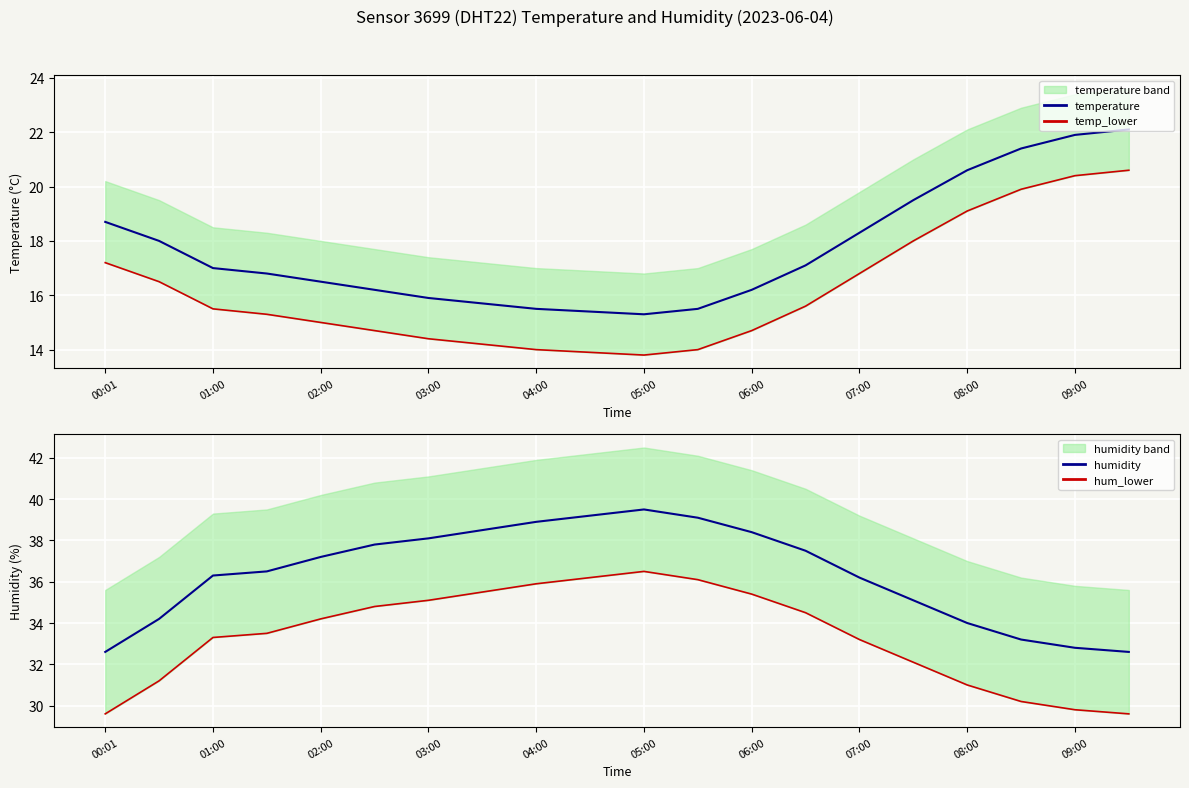

What is the highest value of the temperature series?

22.1